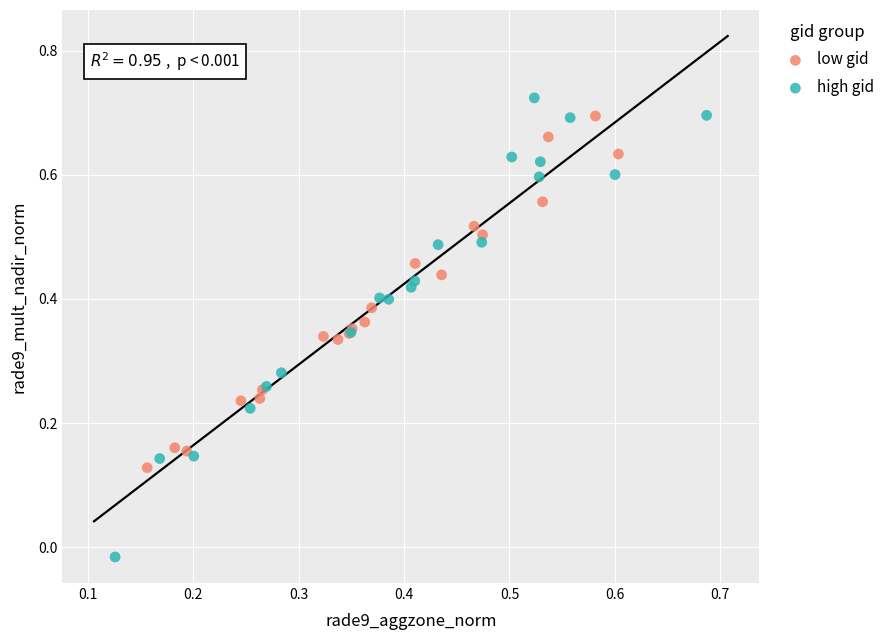

Which series has the largest Y range (max minus min)?

high gid